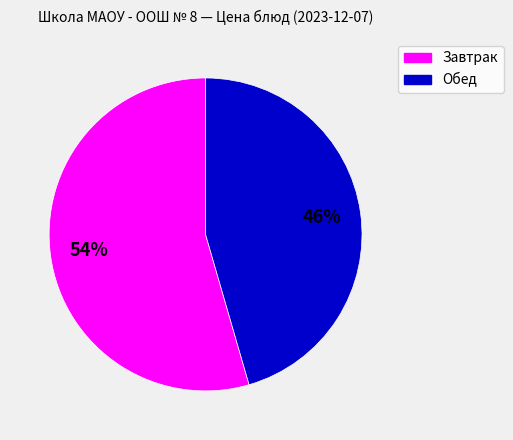

To the nearest percent, what is the average slice percentage?

50%